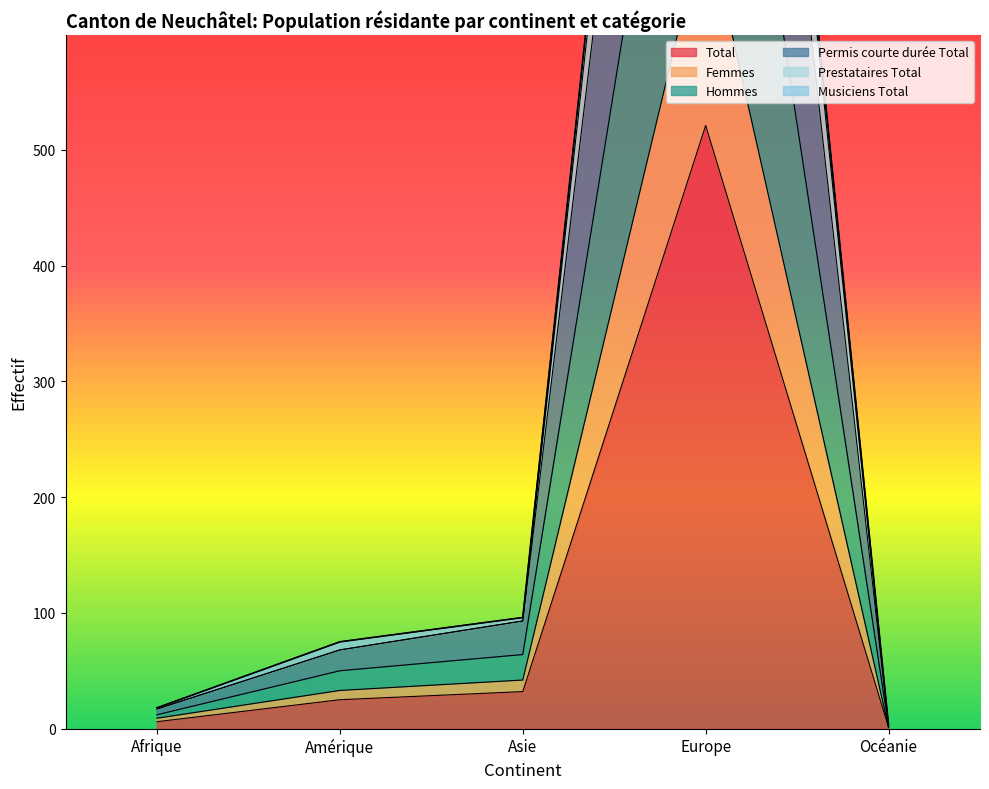

Read the Total value at Europe.

521